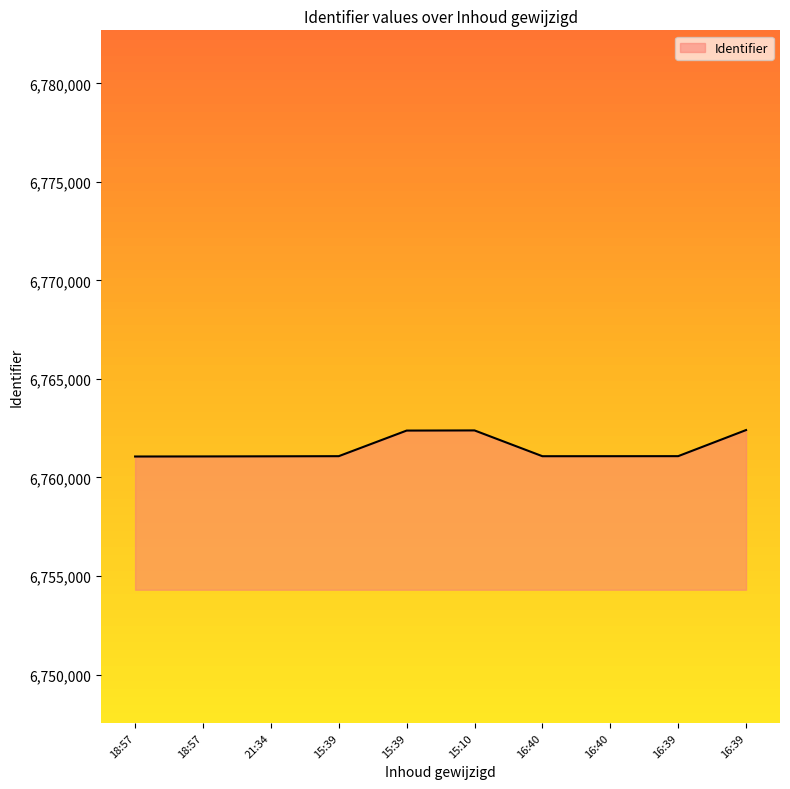

How many lines are shown in the chart?

1